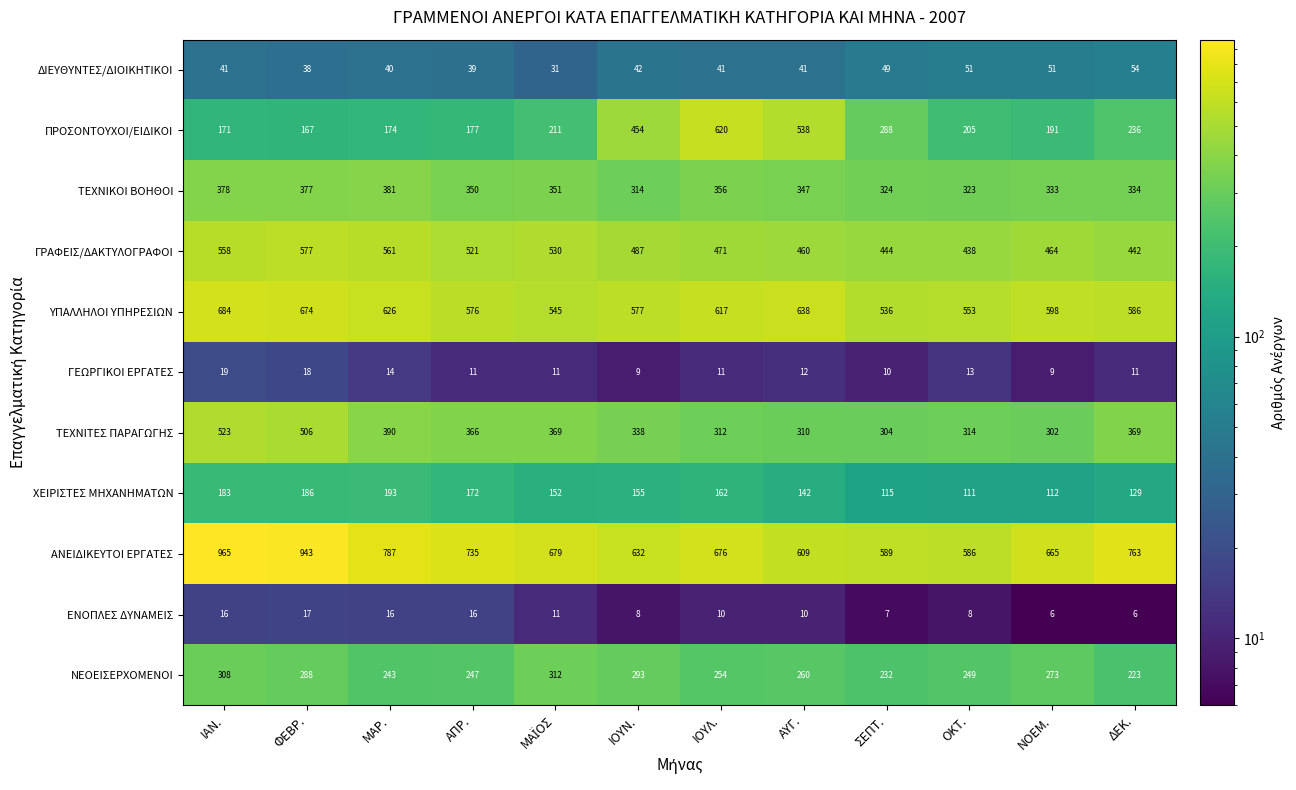

What is the sum of all ΓΕΩΡΓΙΚΟΙ ΕΡΓΑΤΕΣ values?

148